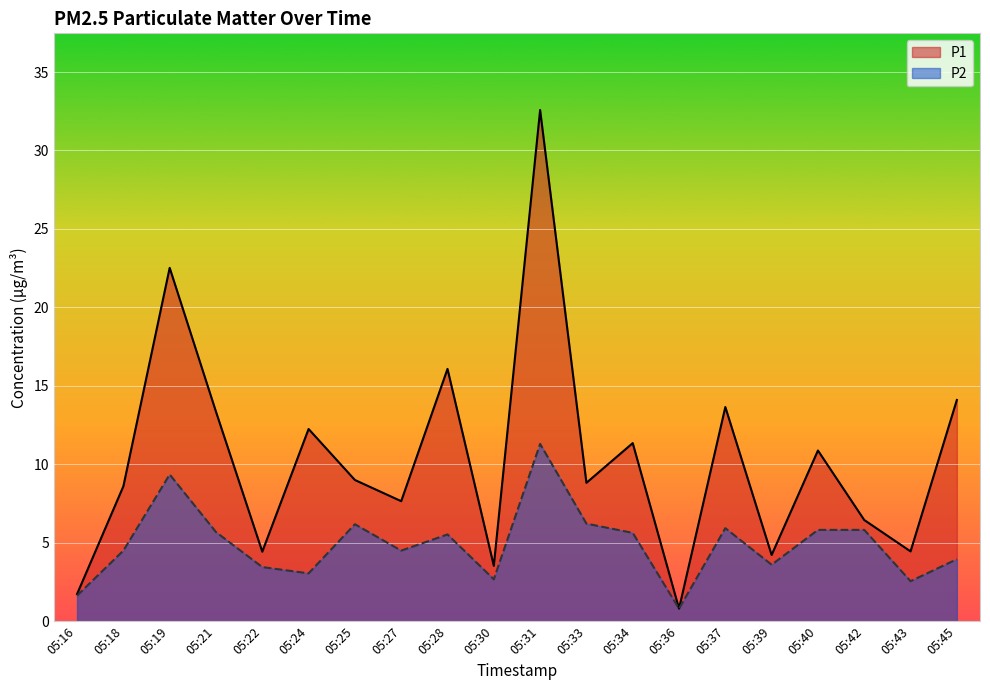

How many lines are shown in the chart?

2